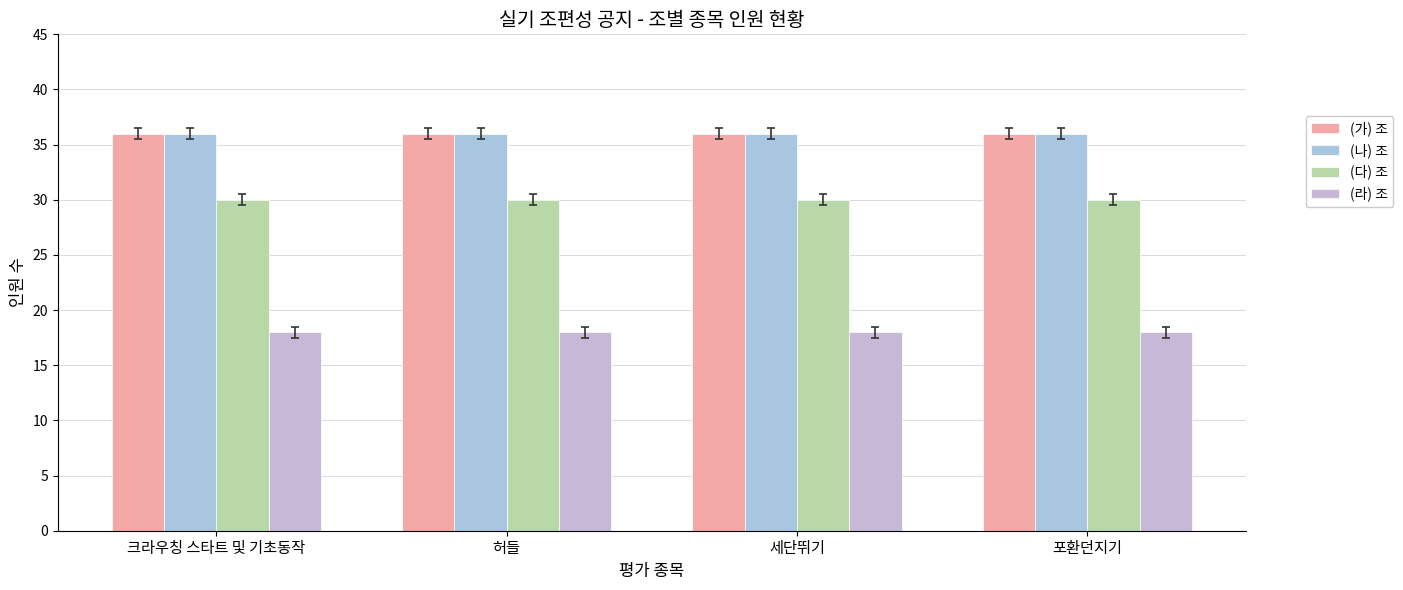

Where is (가) 조 nearest to the value 36?

크라우칭 스타트 및 기초동작